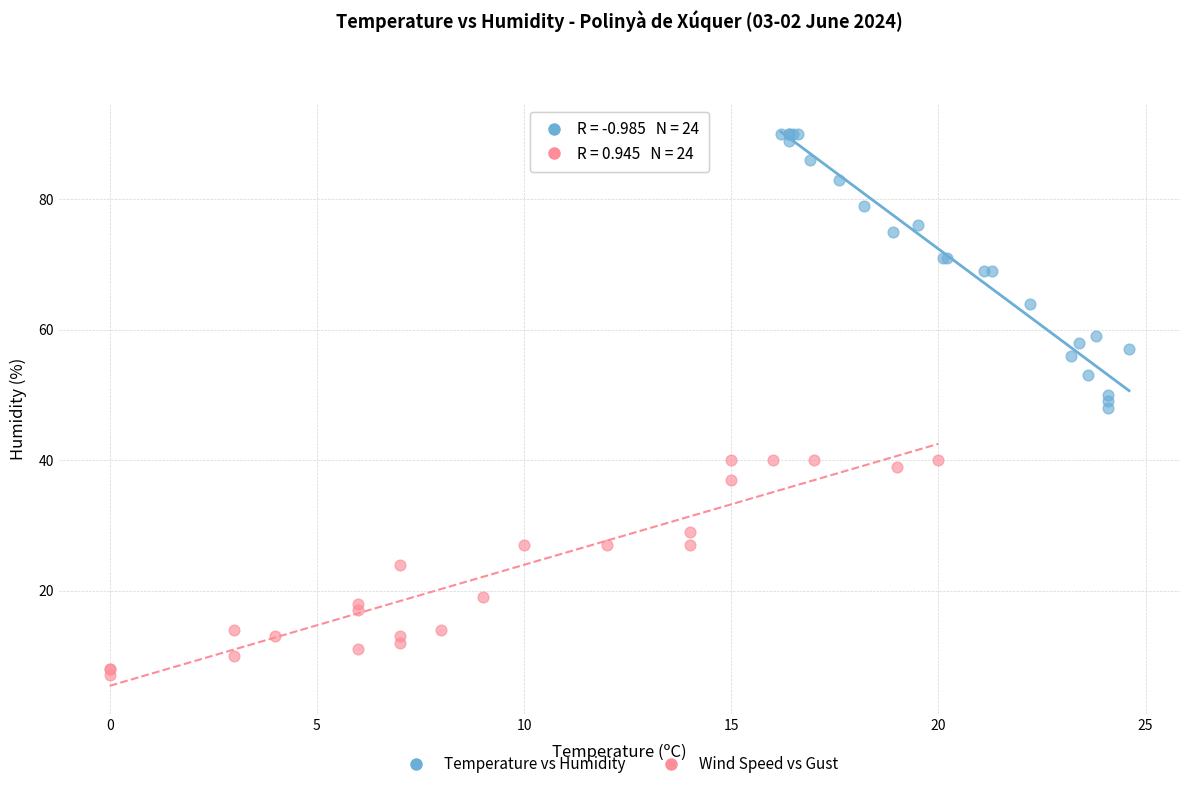

Which series has the largest Y range (max minus min)?

Temperature vs Humidity